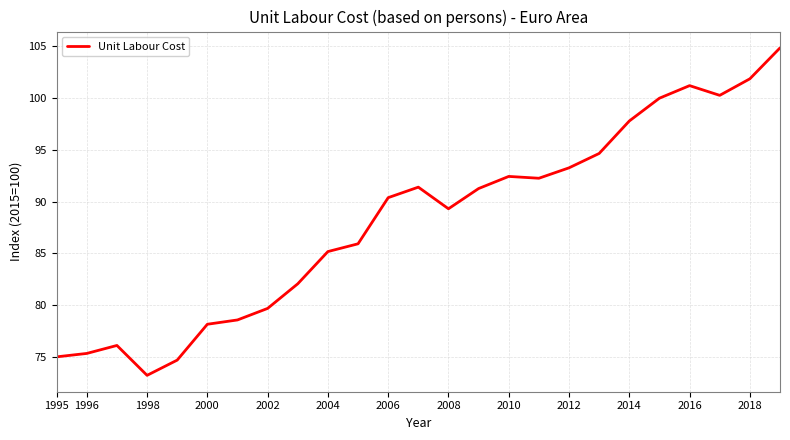

Does the chart have visible grid lines?

Yes